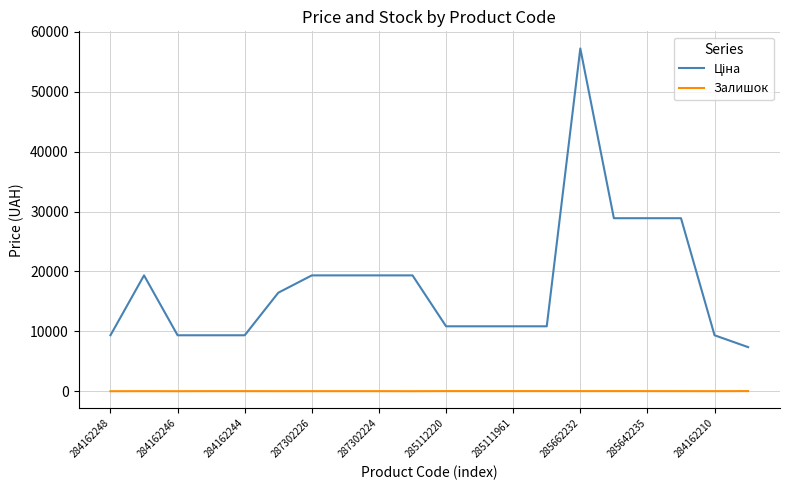

Which category has the highest value across all series?

285662232